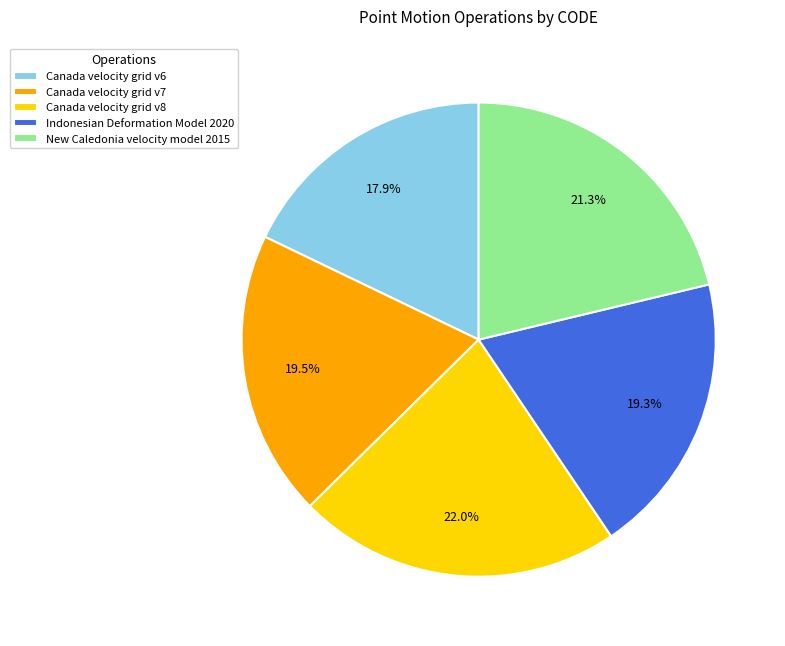

To the nearest percent, what is the average slice percentage?

20%